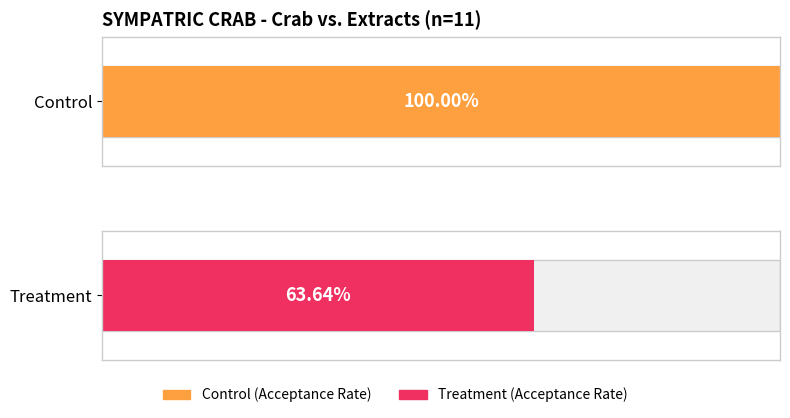

Which series has the largest total across all categories?

Control